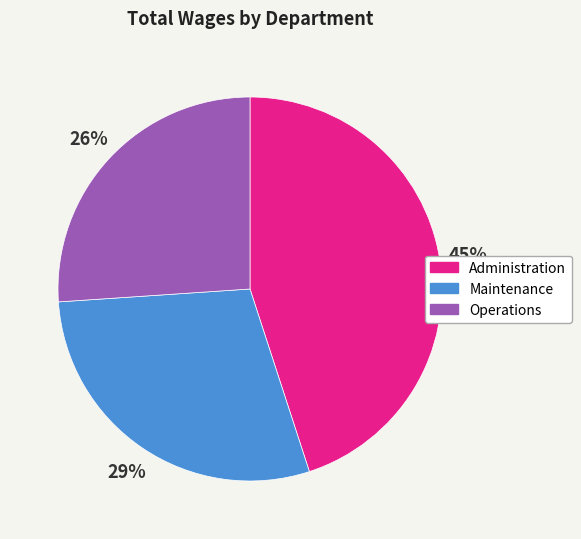

Do Maintenance and Administration together represent more than half of the pie?

Yes